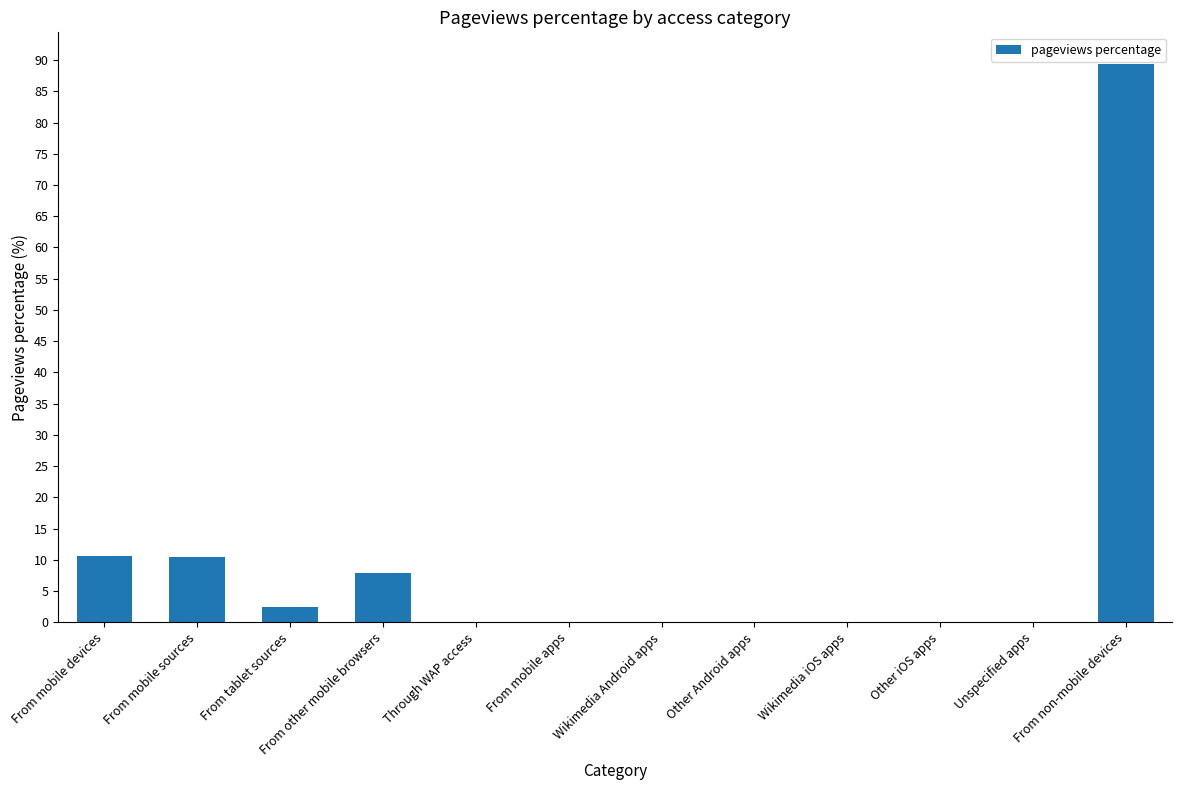

Which has a higher value, Unspecified apps or From mobile devices?

From mobile devices